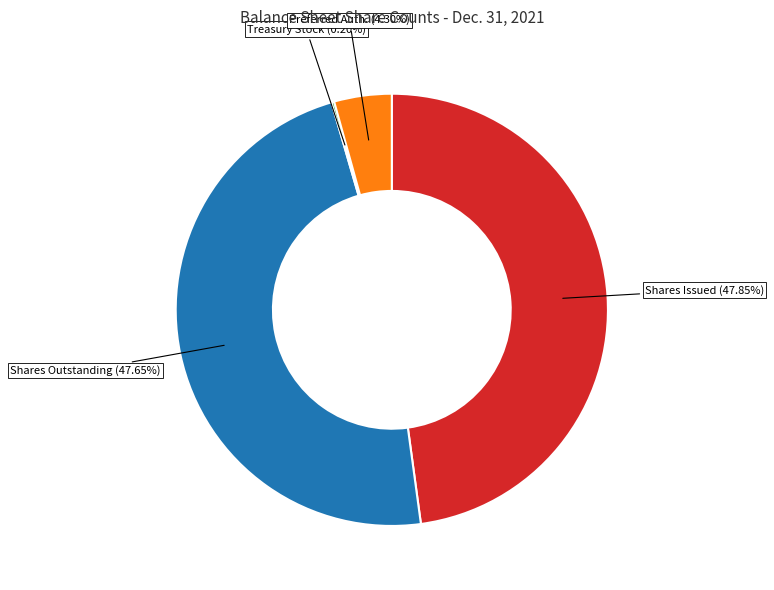

Is Shares Issued (47.85%) the majority of the pie?

No